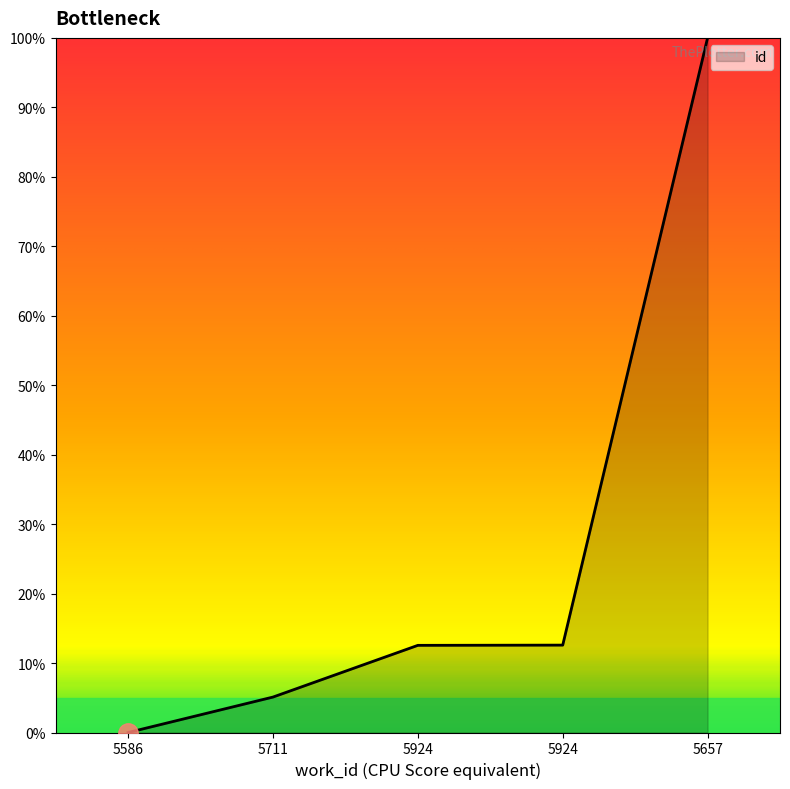

How many lines are shown in the chart?

1